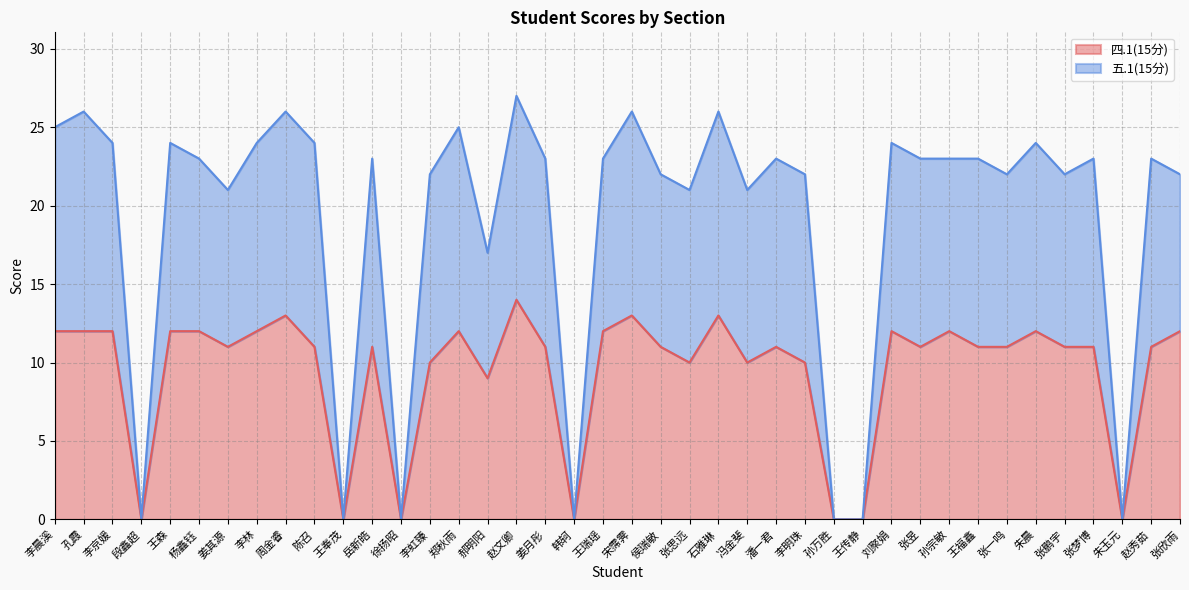

Reading right to left, list all the values displayed in this chart.

四.1(15分): 12	11	0	11	11	12	11	11	12	11	12	0	0	10	11	10	13	10	11	13	12	0	11	14	9	12	10	0	11	0	11	13	12	11	12	12	0	12	12	12
五.1(15分): 22	23	0	23	22	24	22	23	23	23	24	0	0	22	23	21	26	21	22	26	23	0	23	27	17	25	22	0	23	0	24	26	24	21	23	24	0	24	26	25